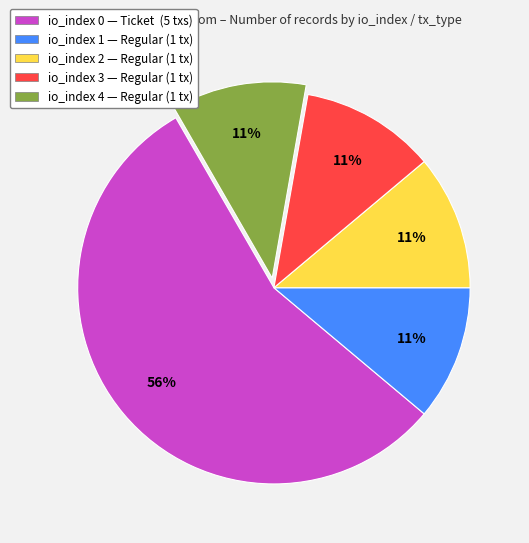

Is there a majority slice in this chart?

Yes